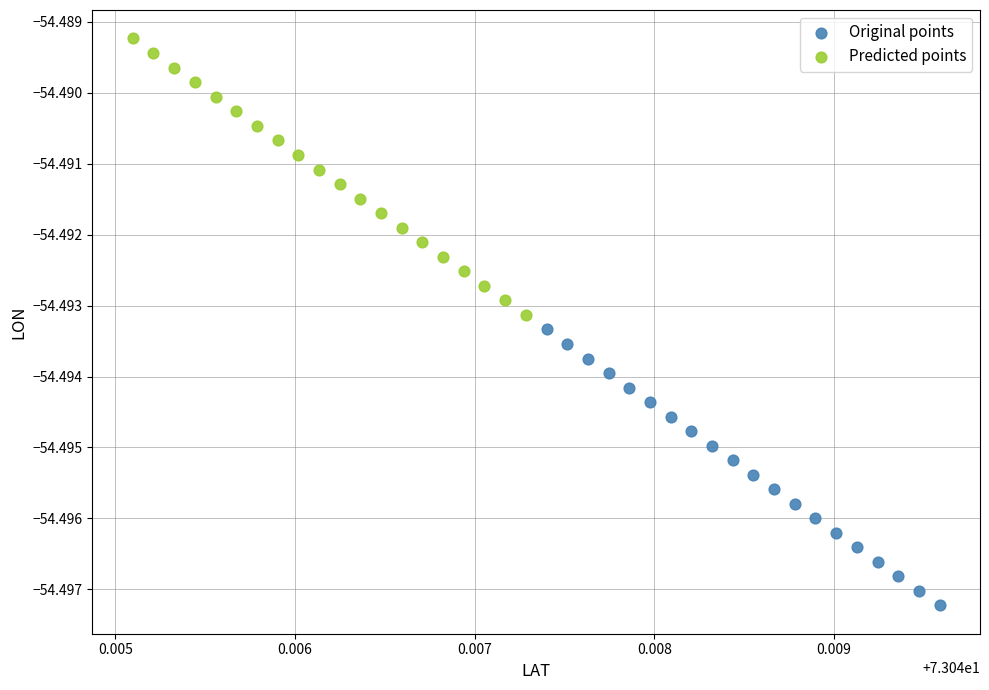

Which series contains the lowest Y value?

Original points